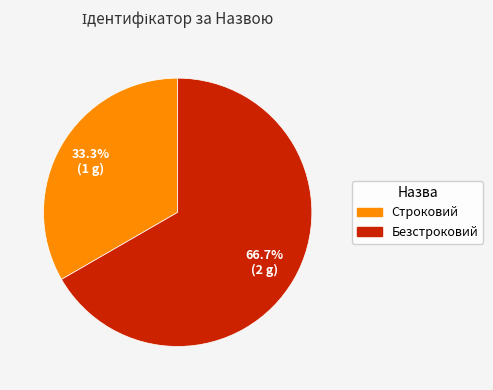

How many segments does this pie chart have?

2